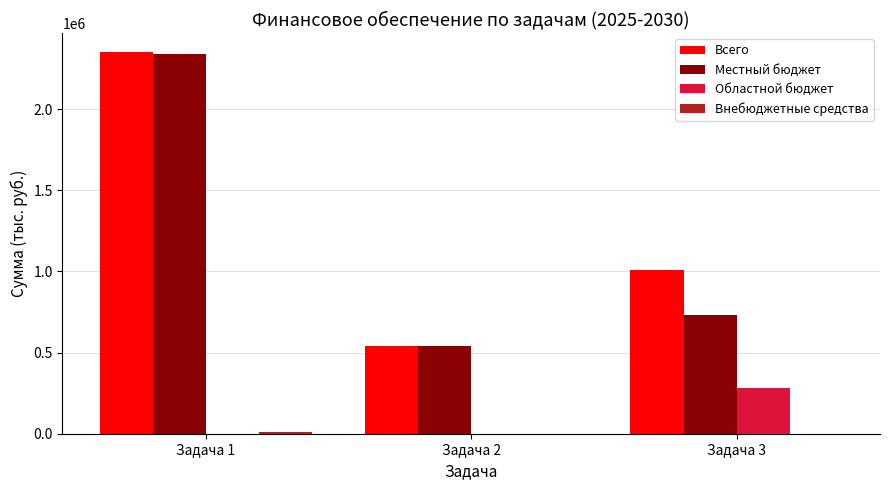

At which category is the sum across all series the highest?

Задача 1